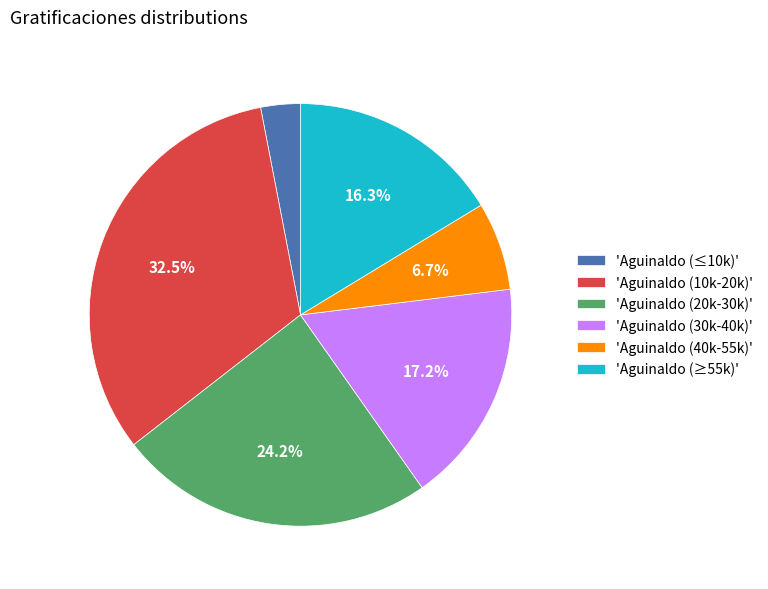

Rank the categories by value from highest to lowest.

'Aguinaldo (10k-20k)', 'Aguinaldo (20k-30k)', 'Aguinaldo (30k-40k)', 'Aguinaldo (≥55k)', 'Aguinaldo (40k-55k)', 'Aguinaldo (≤10k)'